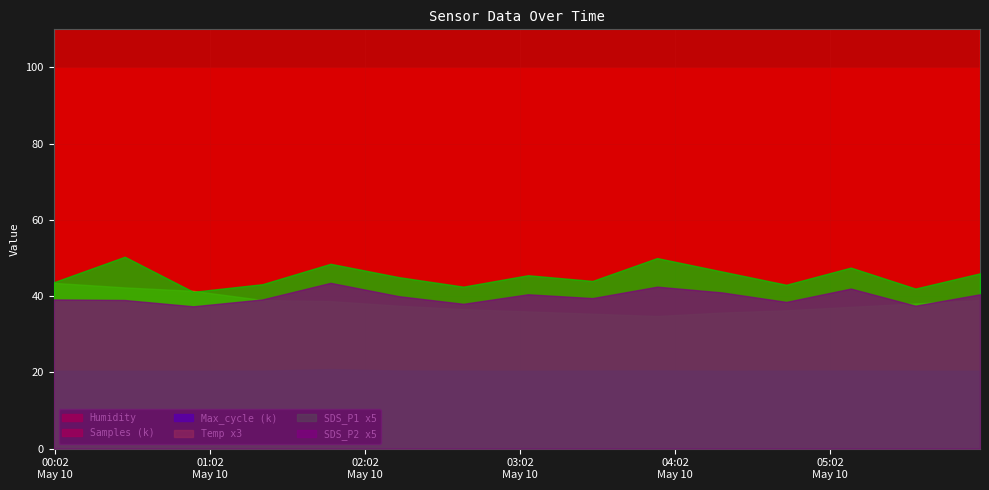

List the series in order of their peak value, highest first.

Samples, Max_cycle, Humidity, Temp, SDS_P1, SDS_P2